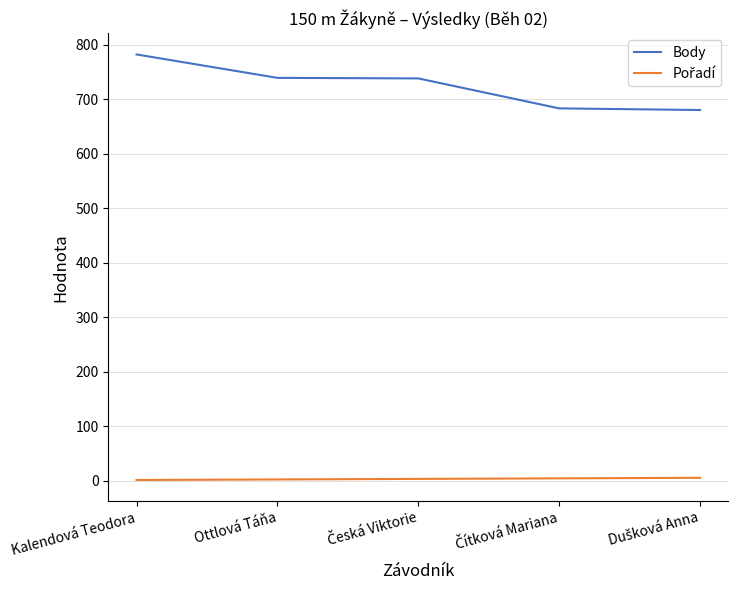

Where does the Body series first go above 738?

Kalendová Teodora